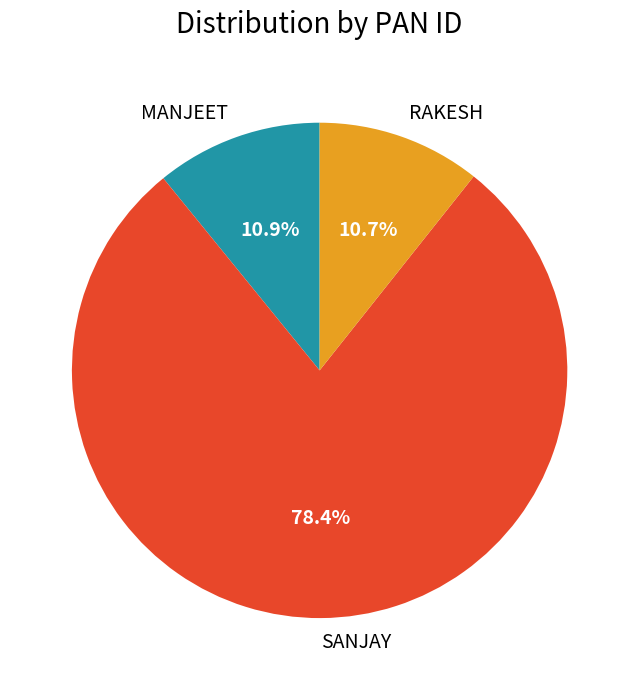

What is the majority slice?

SANJAY